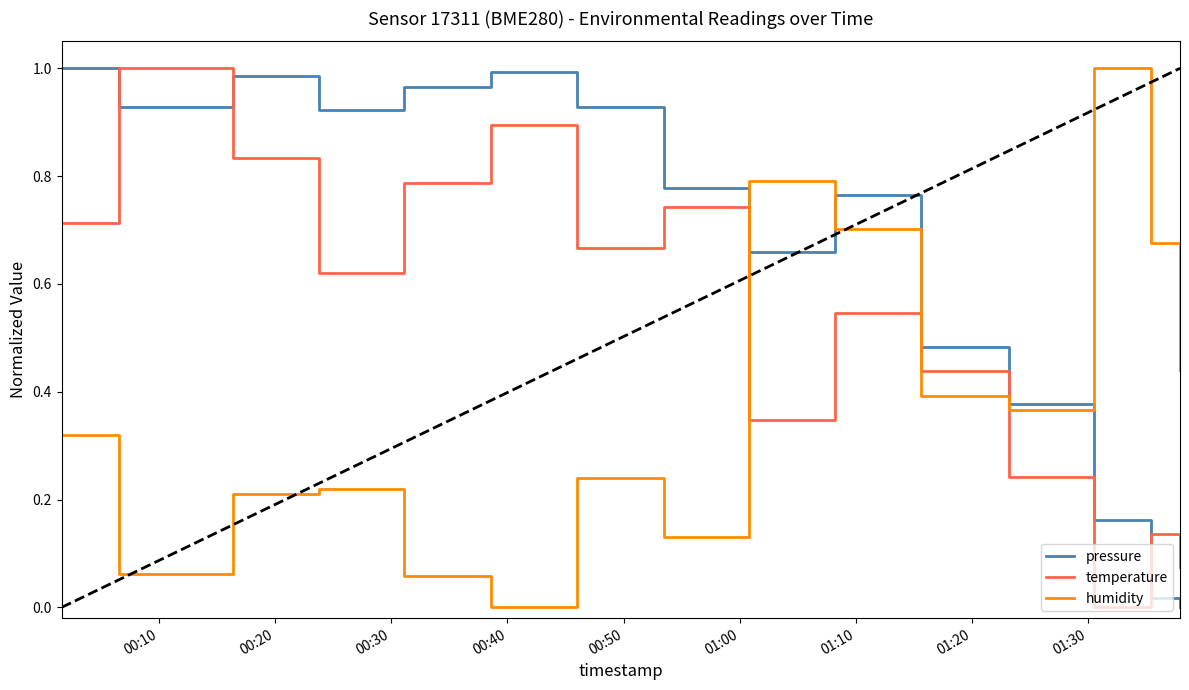

List the series in order of their overall mean, lowest first.

humidity, temperature, pressure